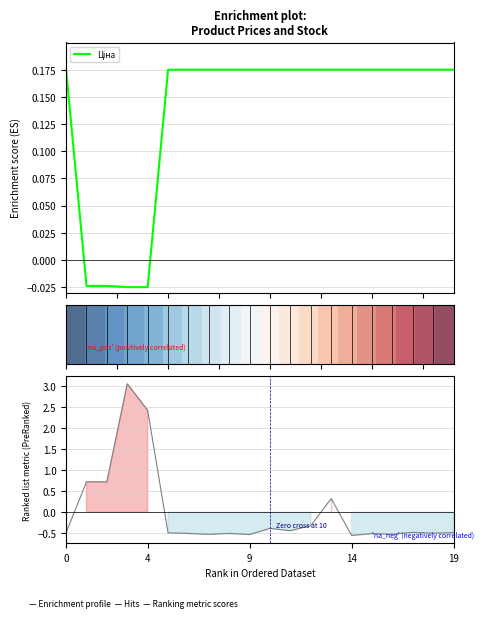

At which category is the sum across all series the highest?

14